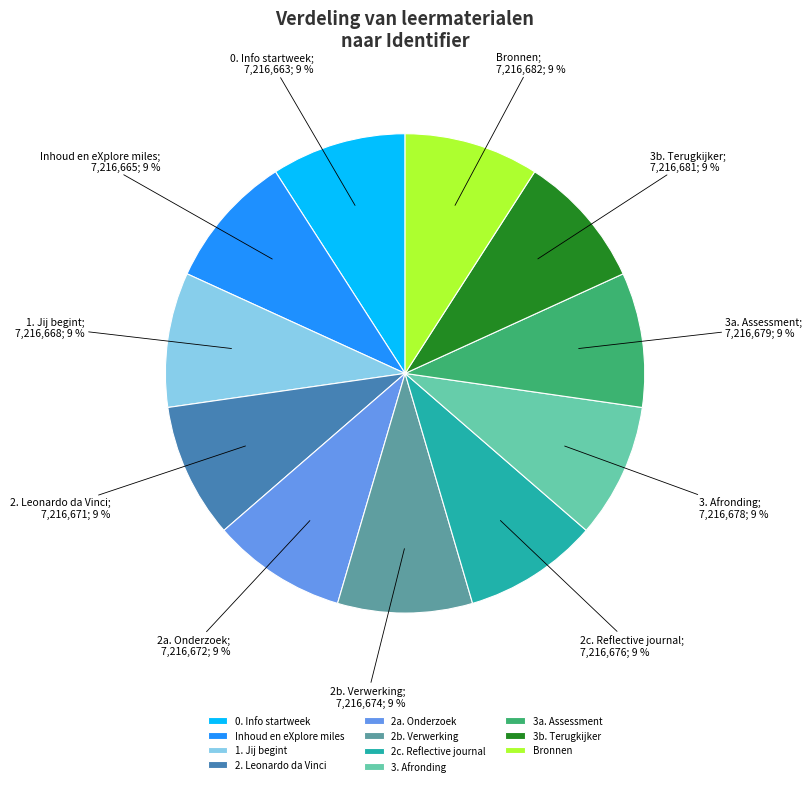

To the nearest percent, what is the average slice percentage?

9%